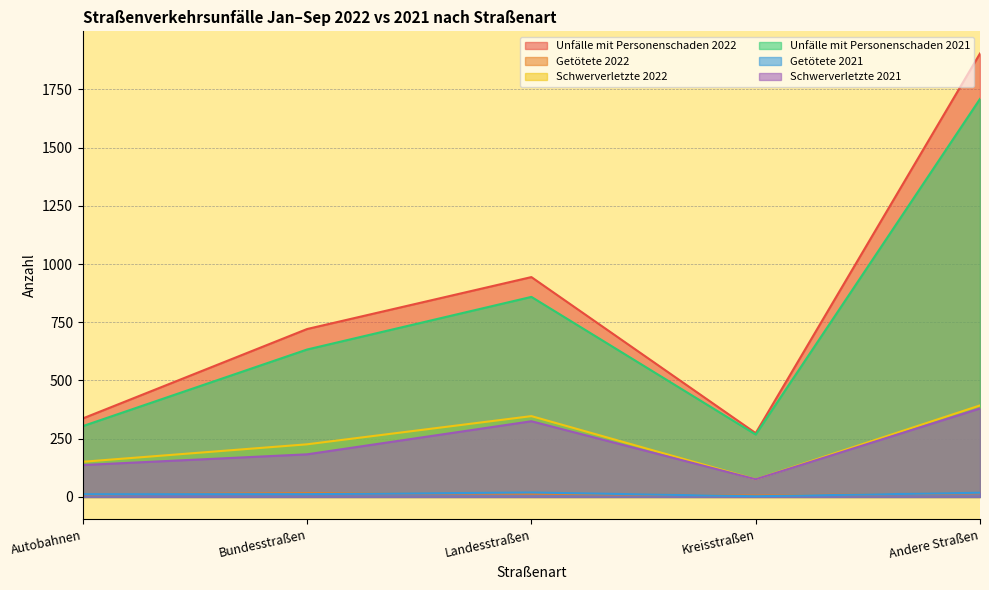

What is the greatest value displayed?

1904